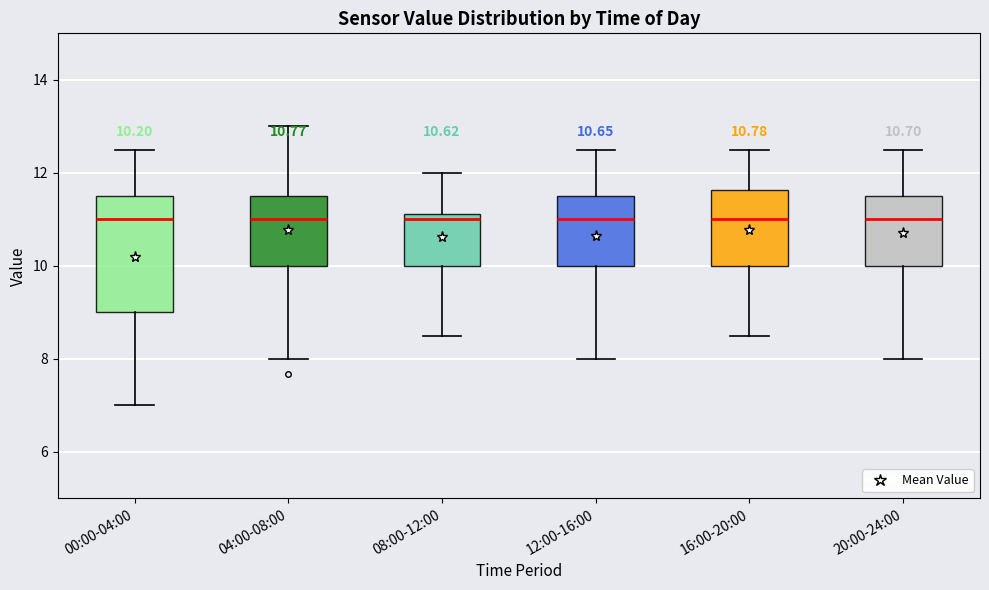

Which box is the tallest, from its lower edge to its upper edge?

00:00-04:00